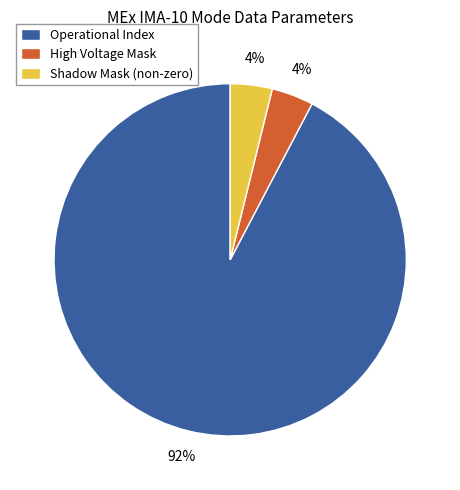

To the nearest percent, what portion does Operational Index represent?

92%